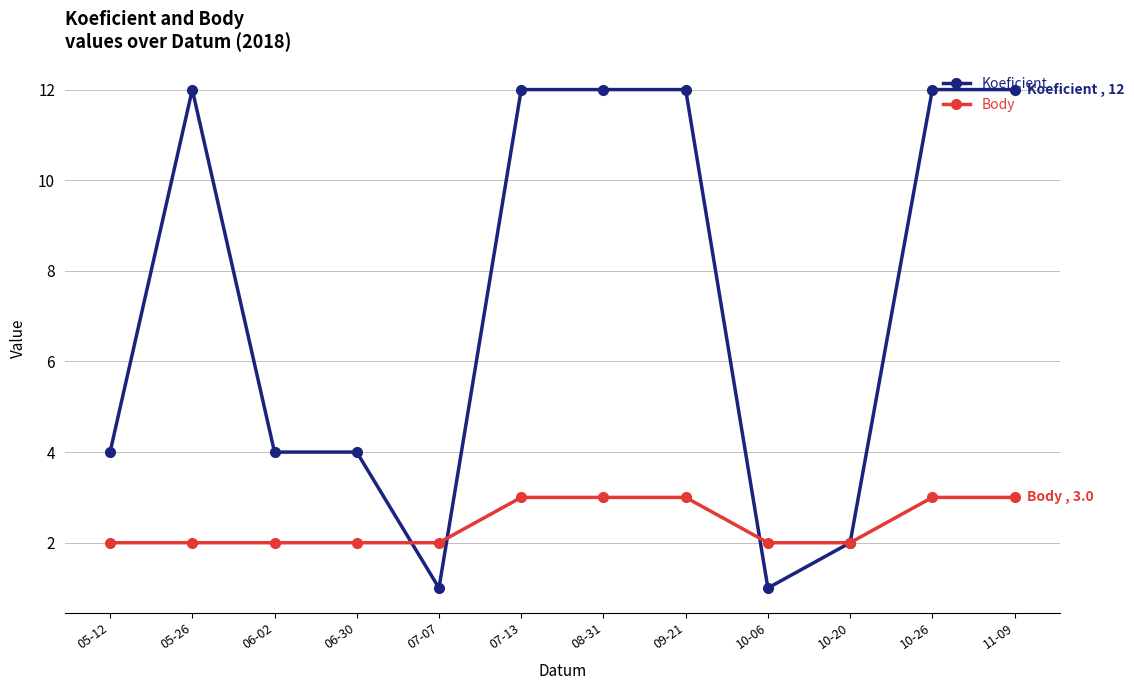

True or false: Body and Koeficient intersect in this chart.

True